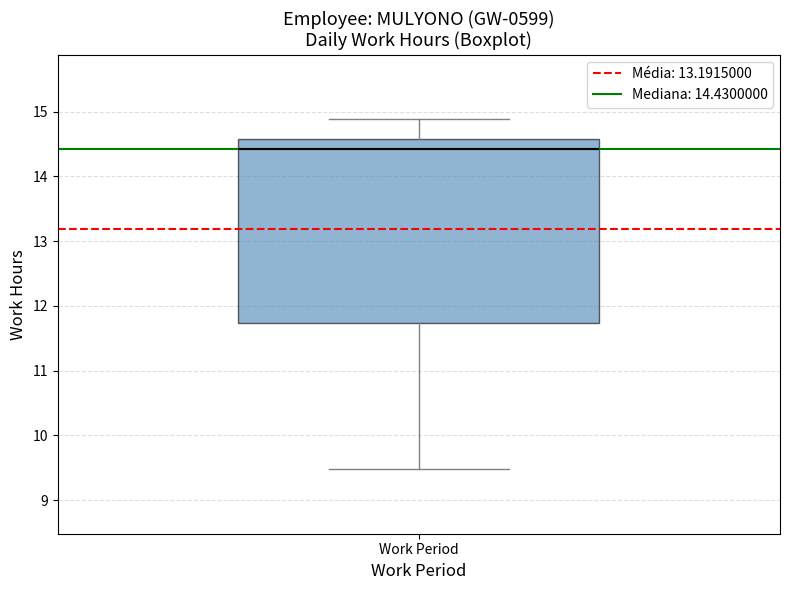

Transcribe this box plot: give where the median line is, the range the box spans, and where the two whiskers end, as read against the y-axis. The values are not printed on the chart, so give them approximately, as read against the axis.

median 14.4, box 11.7 to 14.6, whiskers 9.5 to 14.9